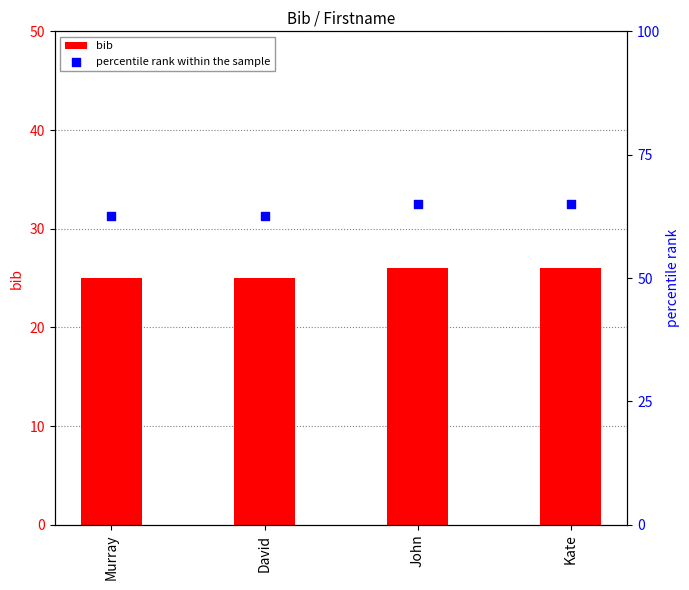

Which series reaches the maximum Y coordinate?

percentile rank within the sample